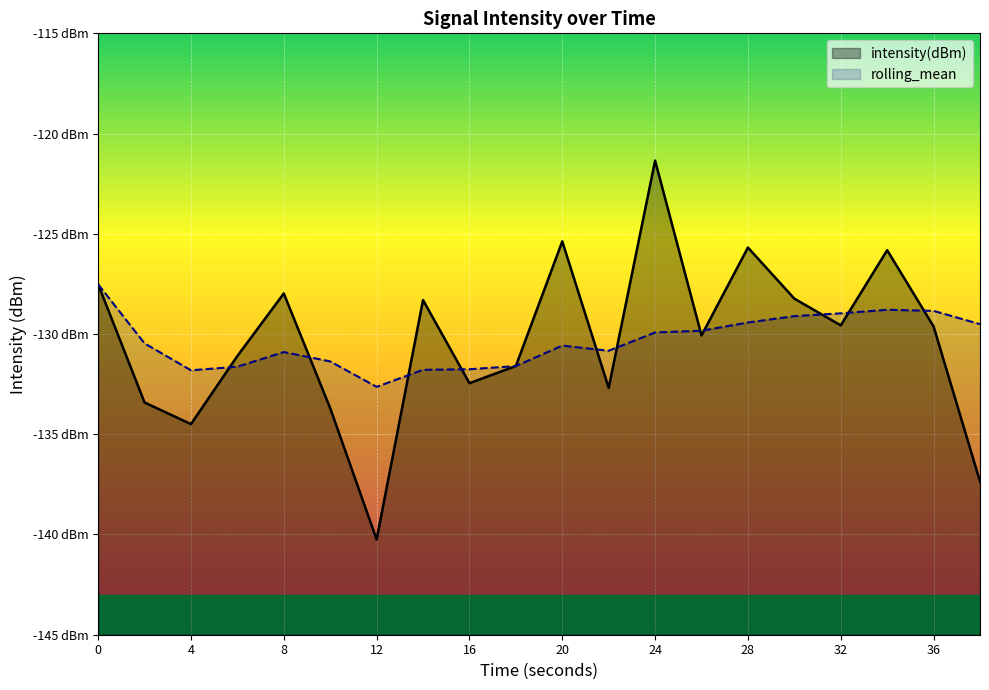

What is the smallest value displayed?

-140.2